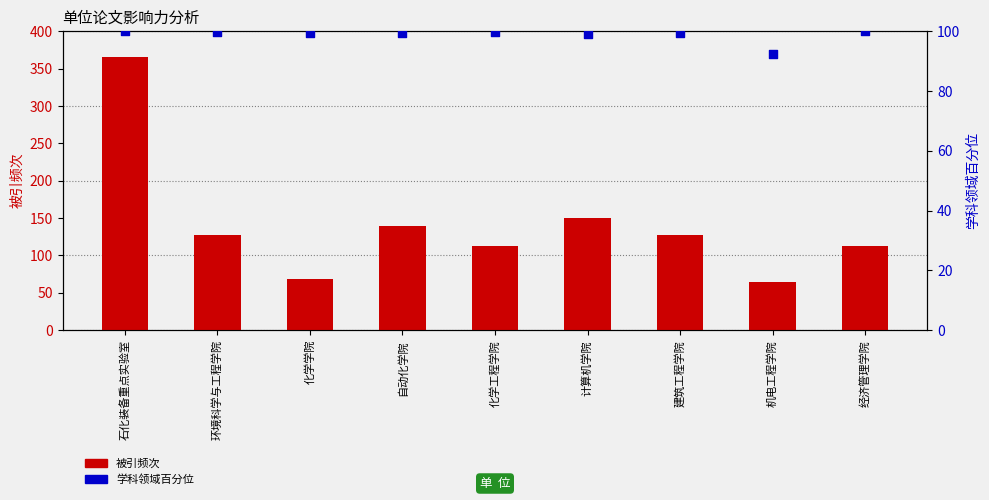

Which series has the largest total across all categories?

被引频次